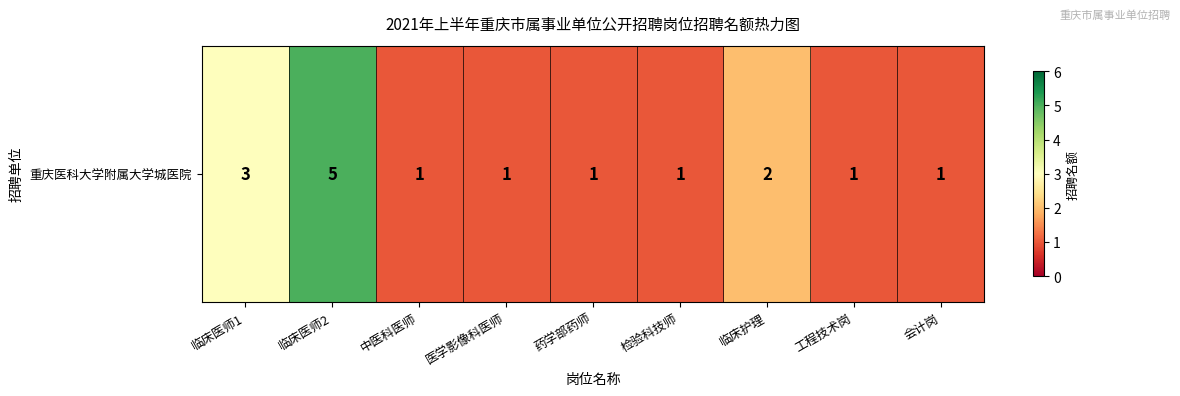

What is the minimum value shown in the chart?

1